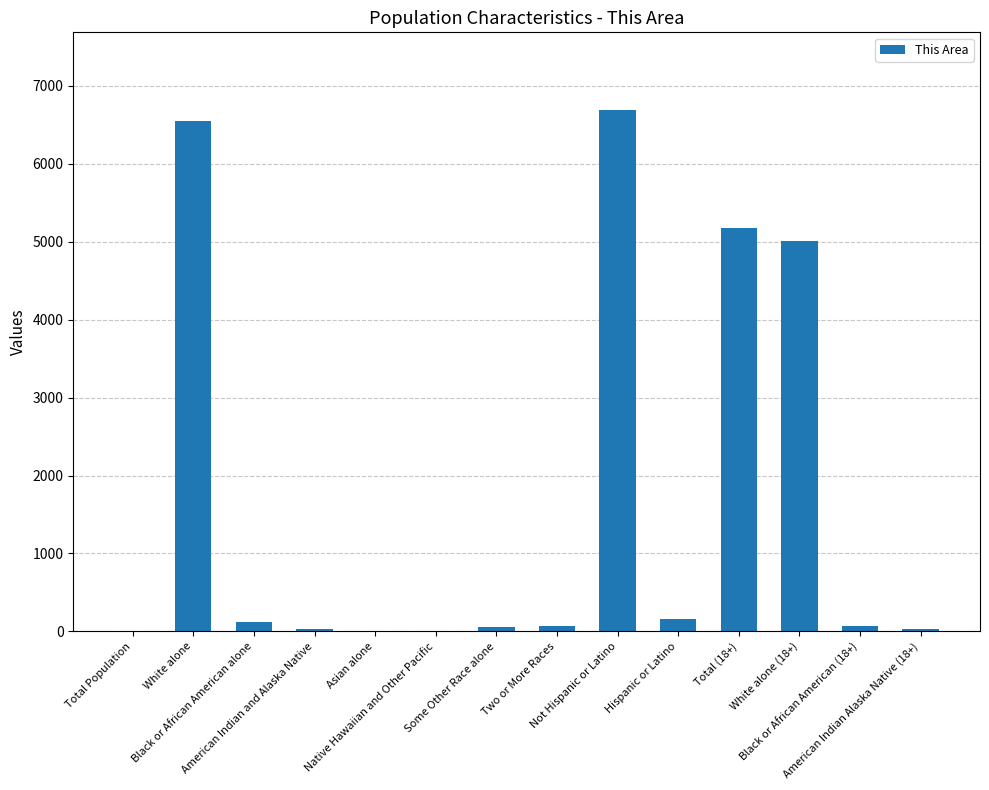

Where is the data nearest to the value 3342?

White alone (18+)